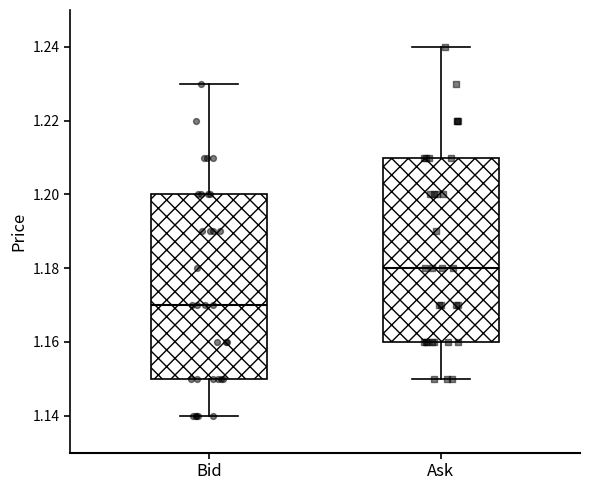

Reading left to right, read every box against the y-axis: the position of its median line, the range the box covers, and the ends of its whiskers. The values are not printed on the chart, so give them approximately, as read against the axis.

Bid: median 1.17, box 1.15 to 1.20, whiskers 1.14 to 1.23
Ask: median 1.18, box 1.16 to 1.21, whiskers 1.15 to 1.24